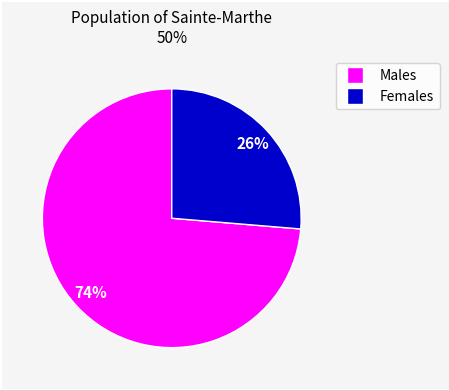

Does any single category account for the majority?

Yes